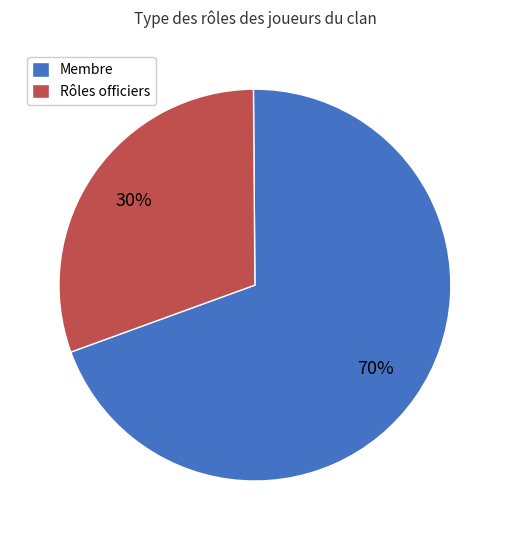

Is it true that Rôles officiers is 45% of the pie?

False